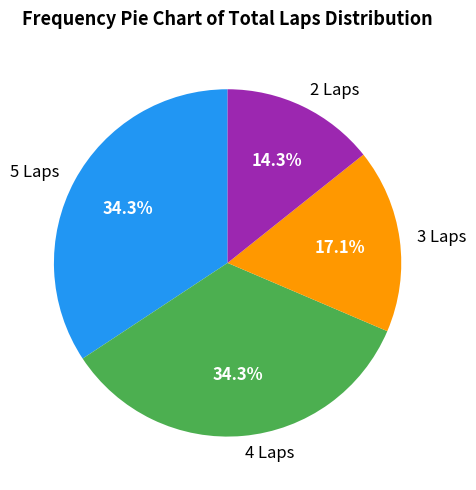

How many slices are in this pie chart?

4